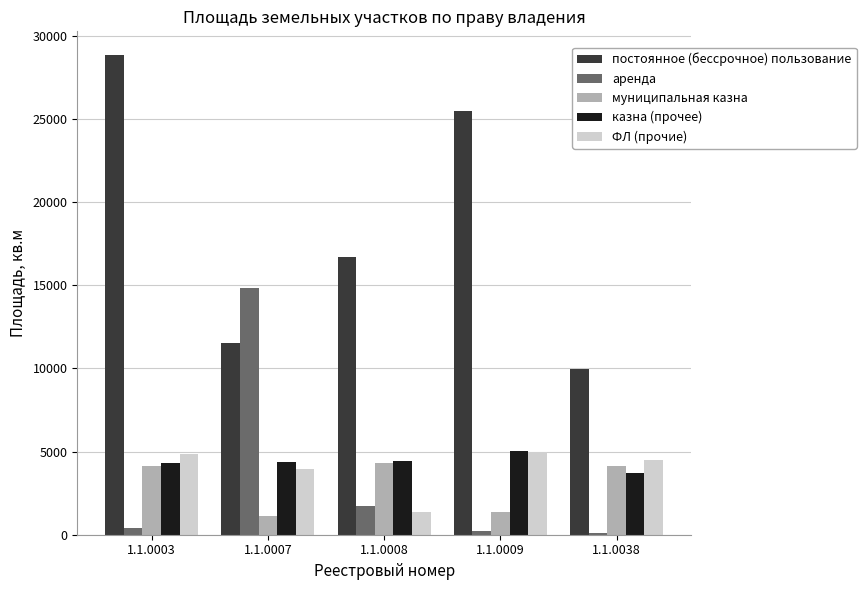

The value of аренда at 1.1.0008 is 2694. True or false?

False